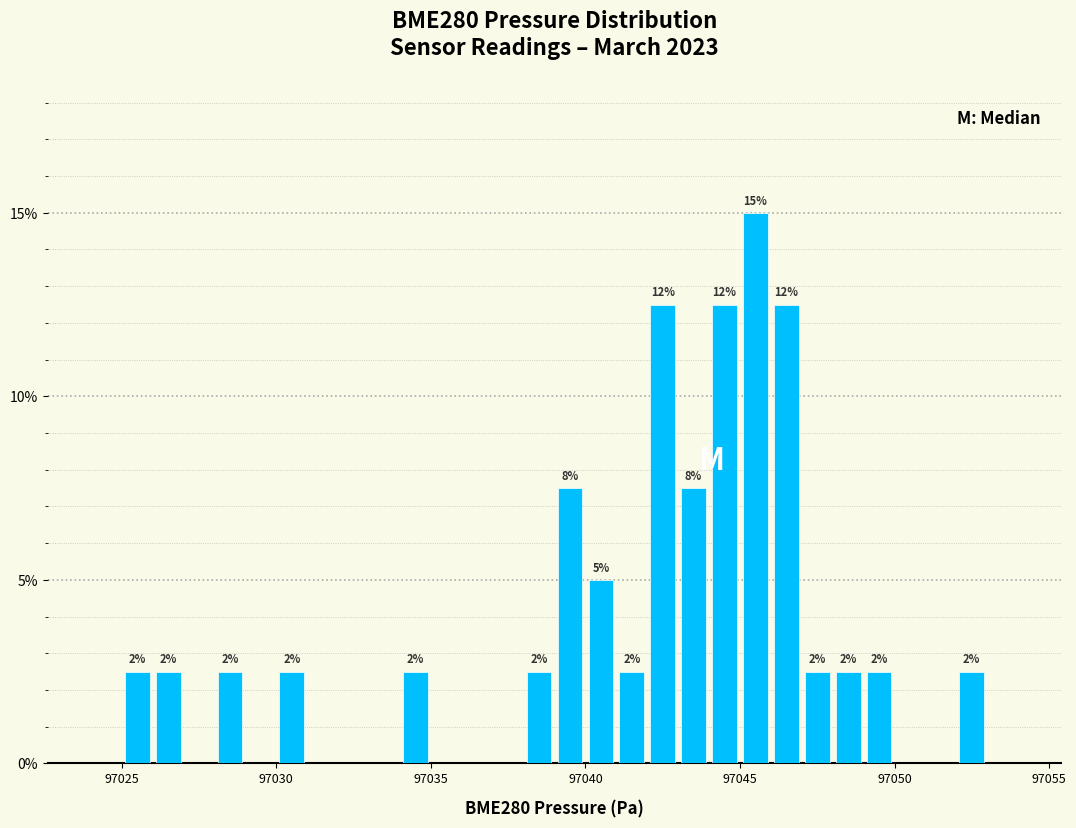

Read against the x-axis, roughly where is the centre of the tallest bar?

97045.5